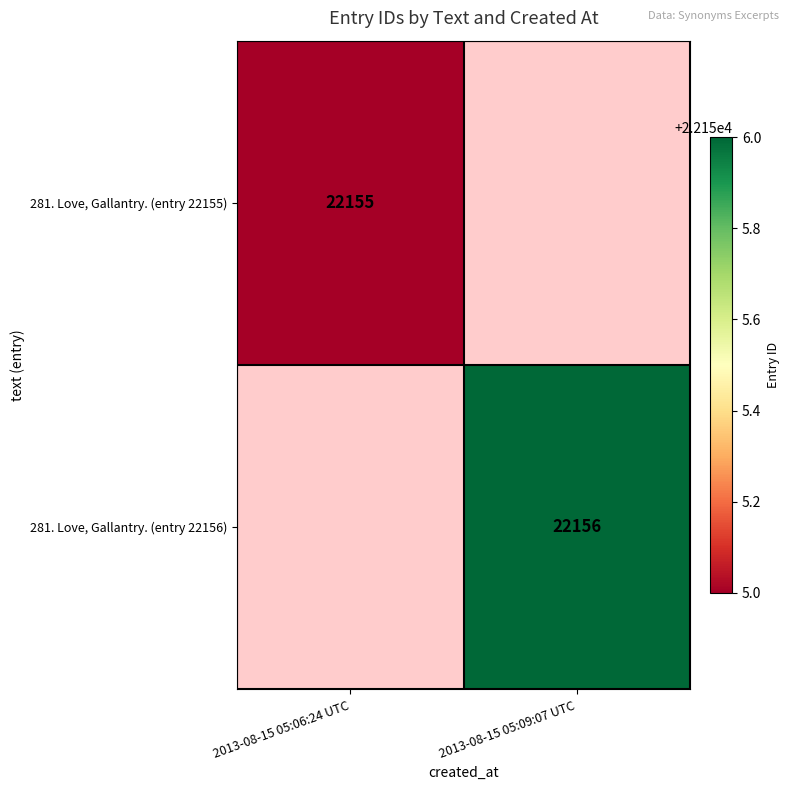

How many distinct data groups are displayed?

2